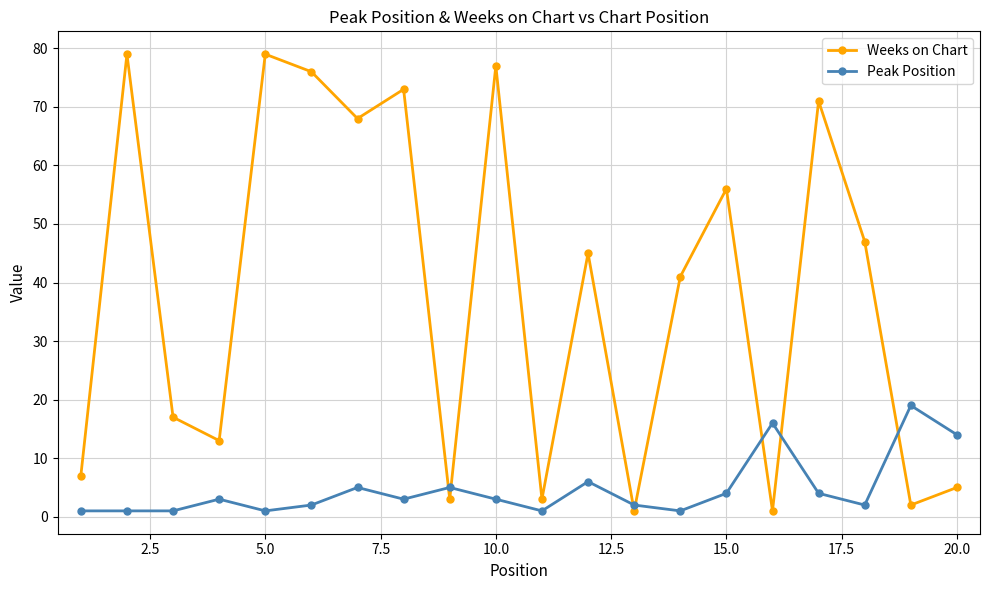

True or false: Peak Position and Weeks on Chart intersect in this chart.

True